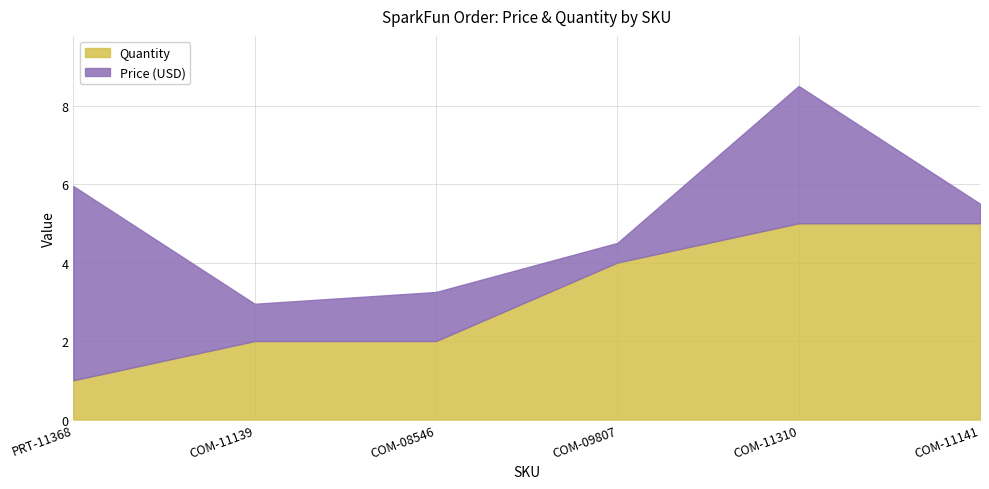

Which category has the lowest value in the Quantity series?

PRT-11368